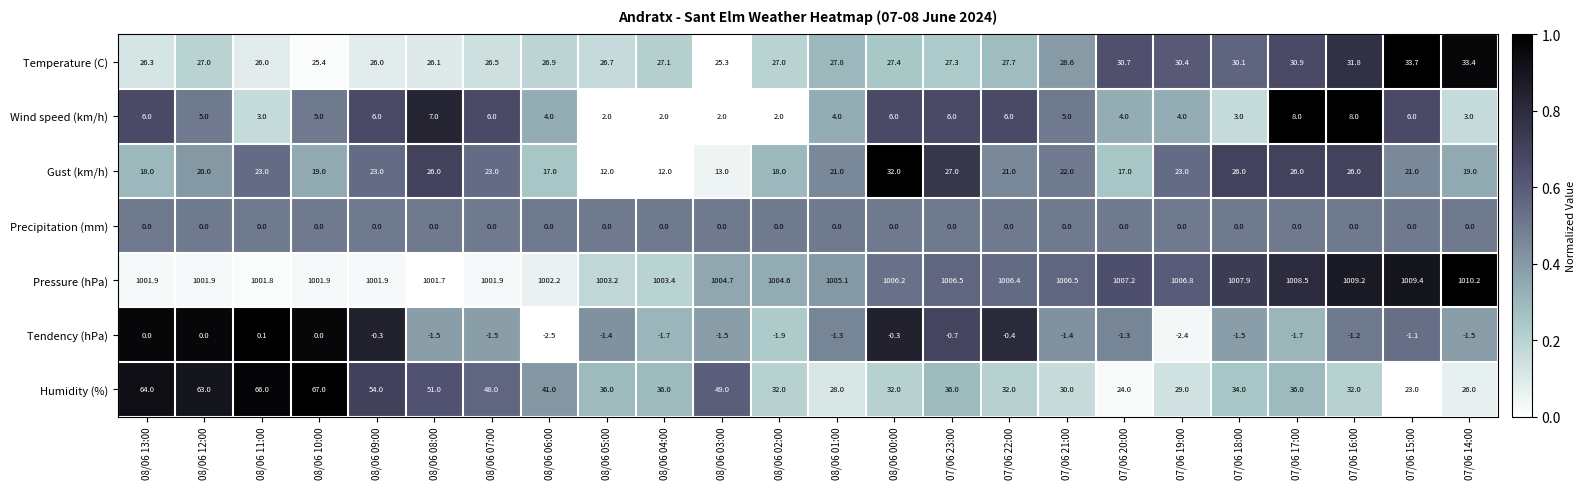

Which series has the largest total across all categories?

Pressure (hPa)